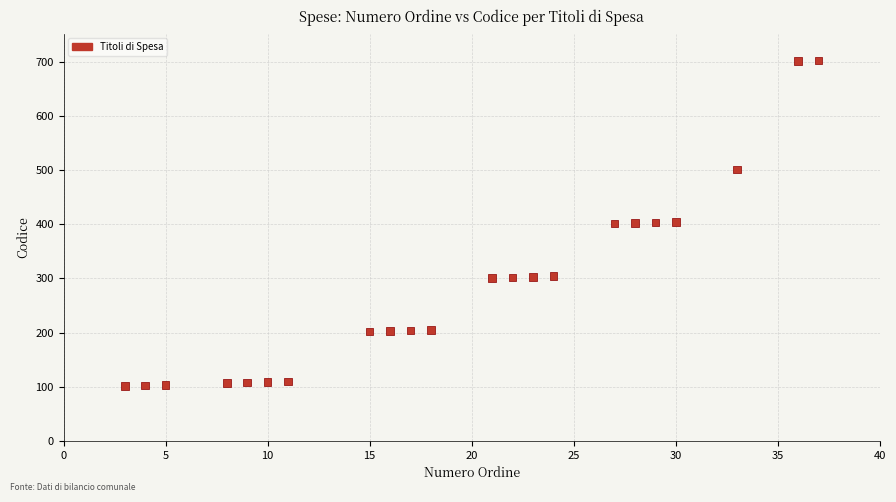

What is the range of Y values (max minus min)?

601